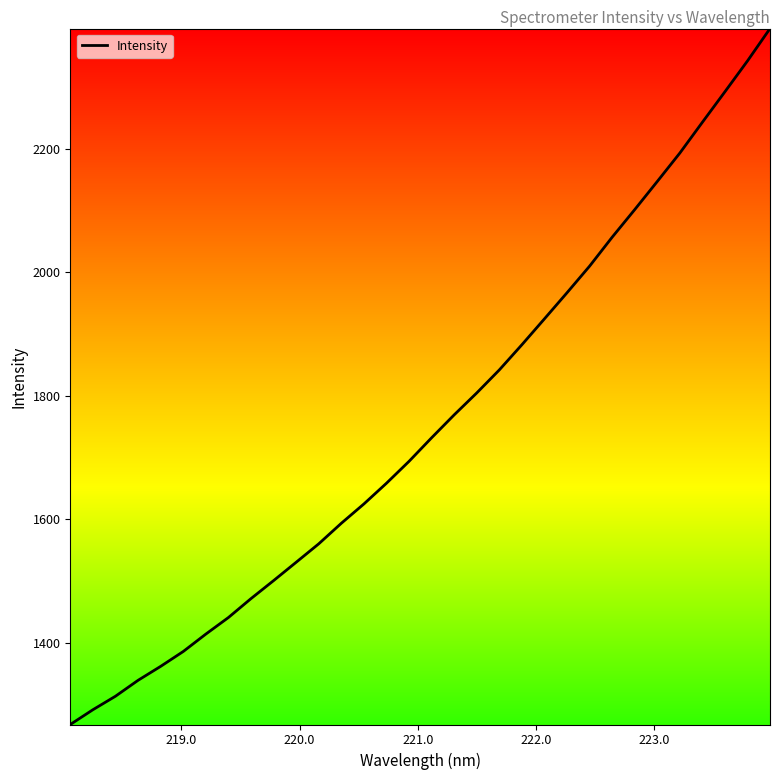

What is the greatest value displayed?

2394.4